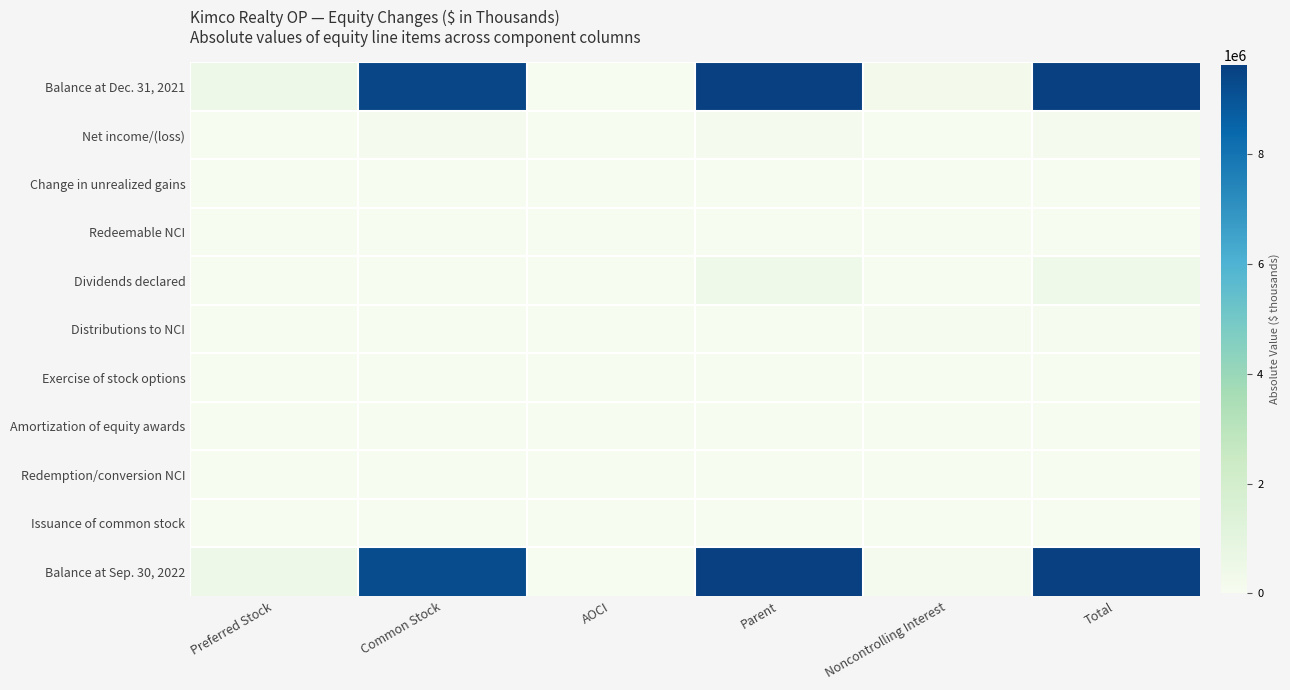

Between Noncontrolling Interest and Parent, which is larger?

Parent